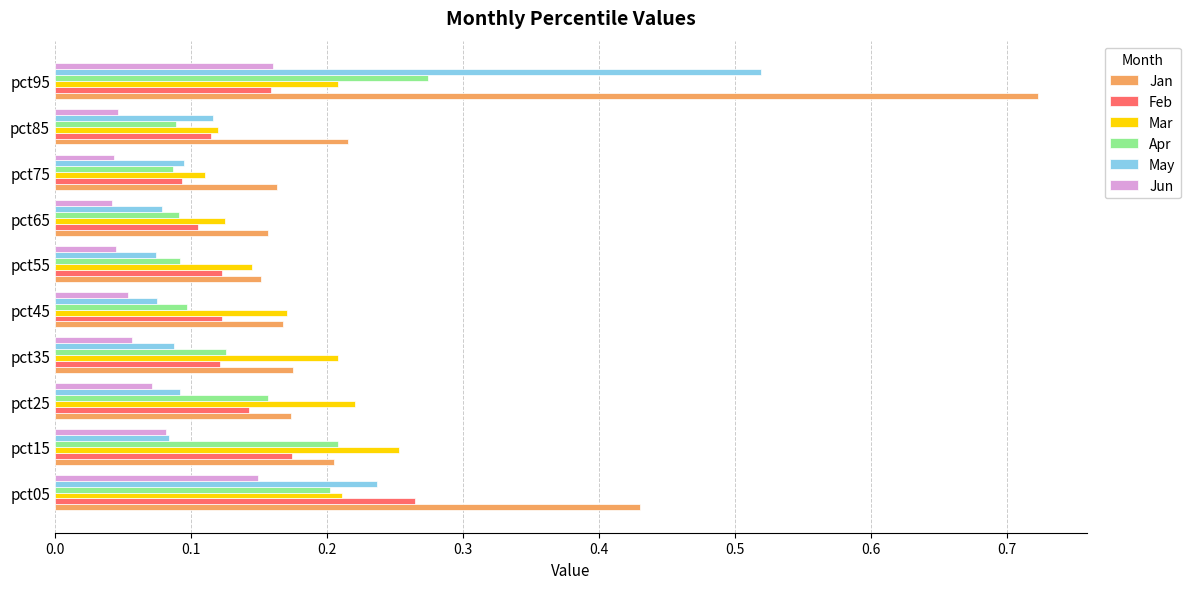

How many series are shown in this chart?

6